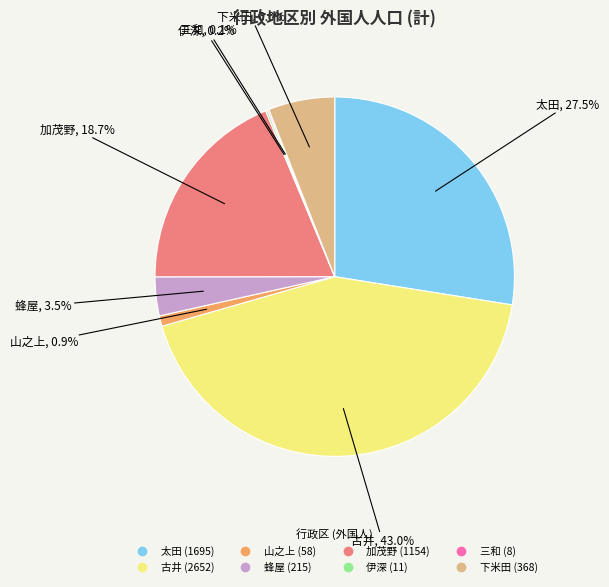

To the nearest percent, what is the average slice percentage?

12%